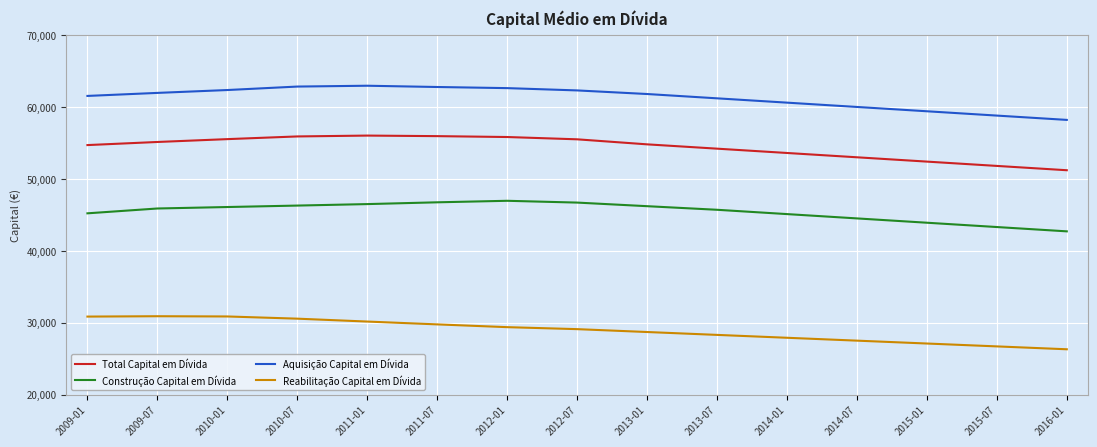

Rank the series at 2016-01 from lowest to highest value.

Reabilitação Capital em Dívida, Construção Capital em Dívida, Total Capital em Dívida, Aquisição Capital em Dívida